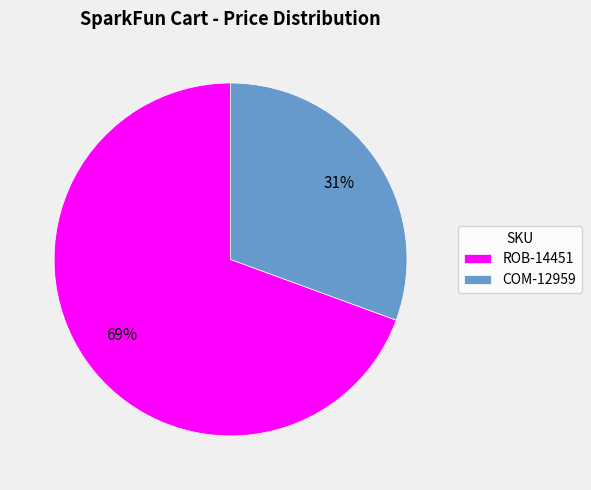

How many slices are in this pie chart?

2